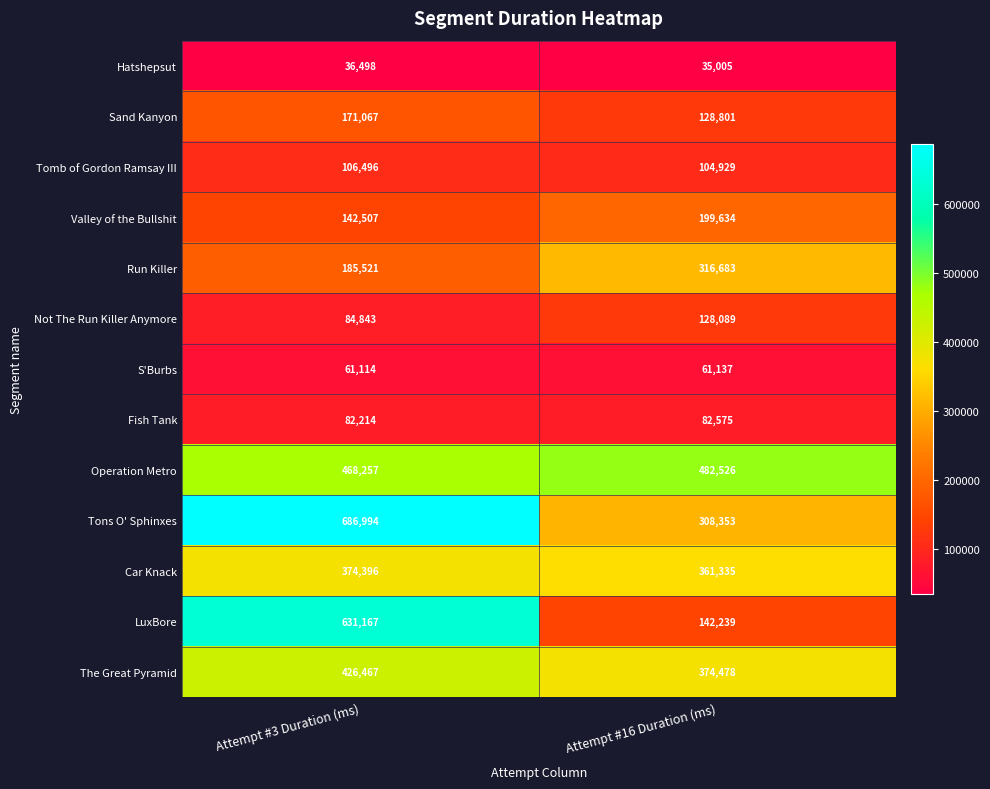

The value of Valley of the Bullshit at Attempt #3 Duration (ms) is 82641. True or false?

False